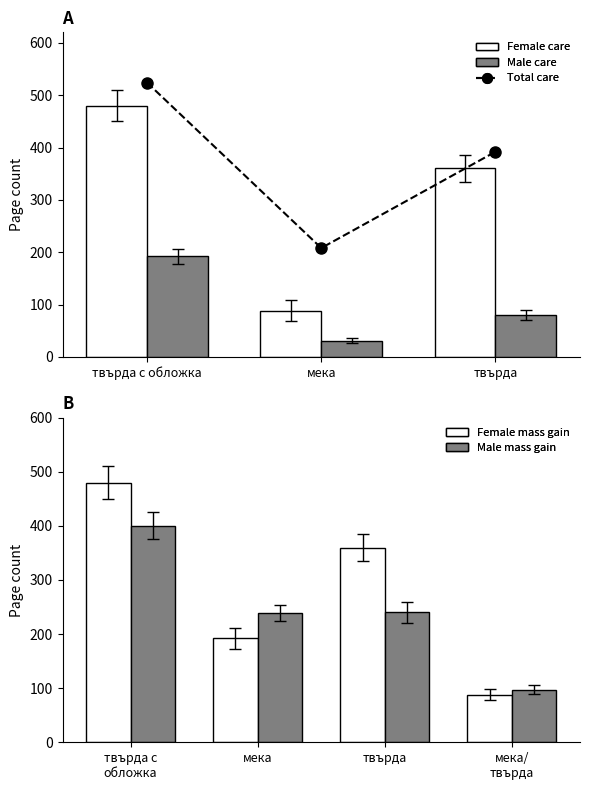

The value of Female care at твърда с обложка is 311. True or false?

False